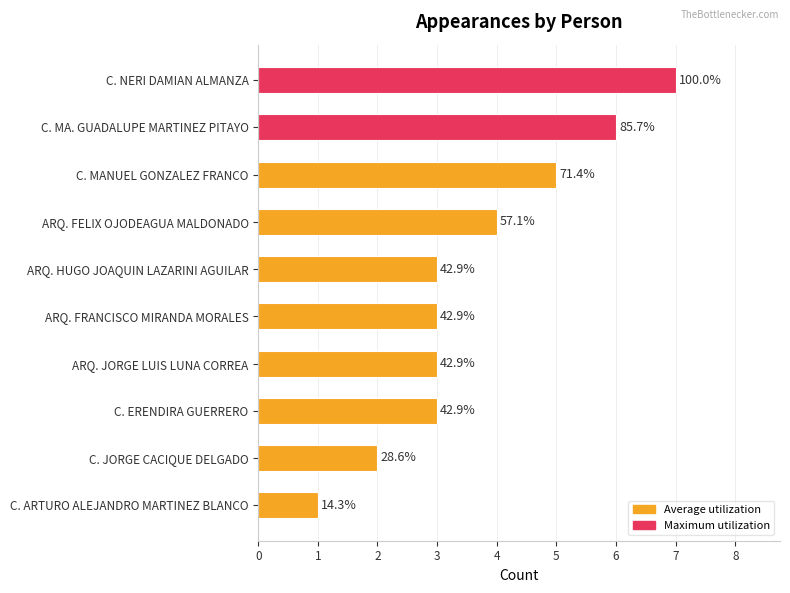

Does the chart contain any negative values?

No